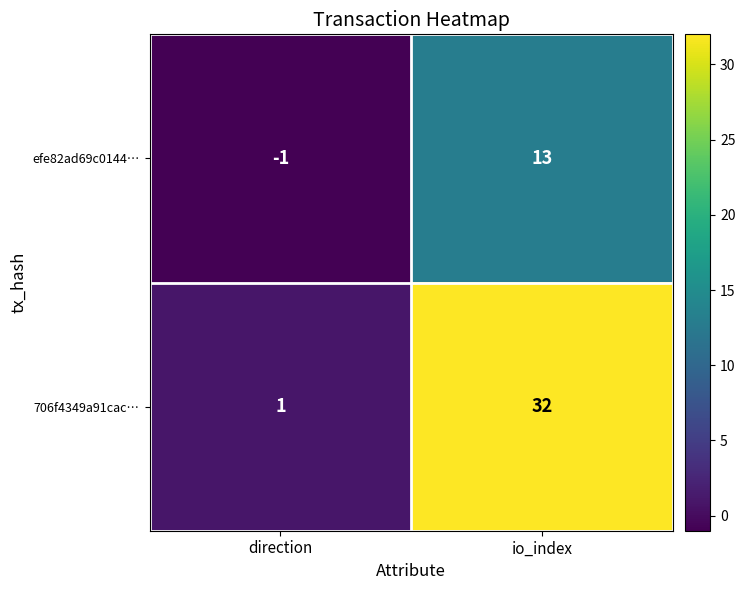

What is the average value of the efe82ad69c0144… series?

6